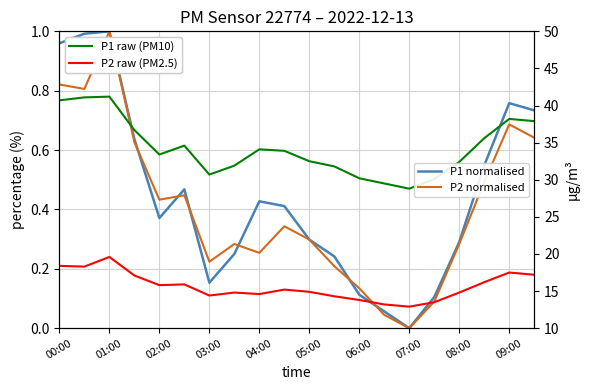

In P2 raw (µg/m³), how many points are lower than both neighbors (excluding endpoints)?

5